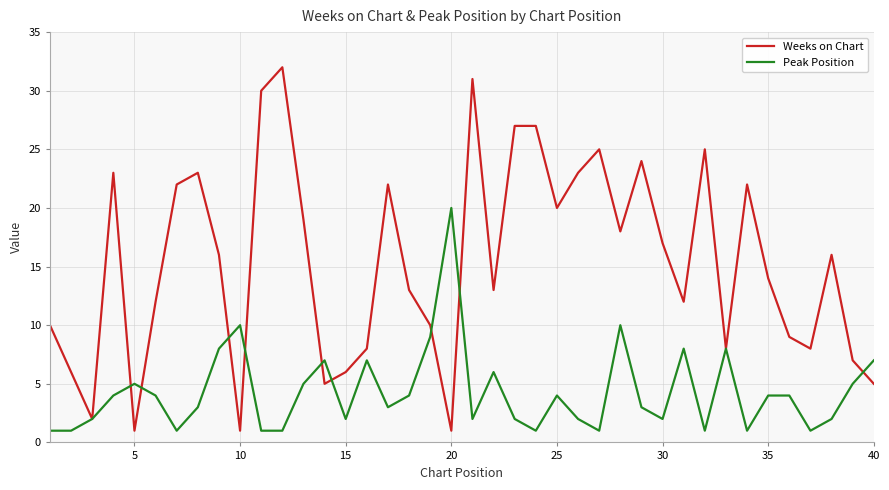

How many interior local valleys does the Weeks on Chart series have?

11